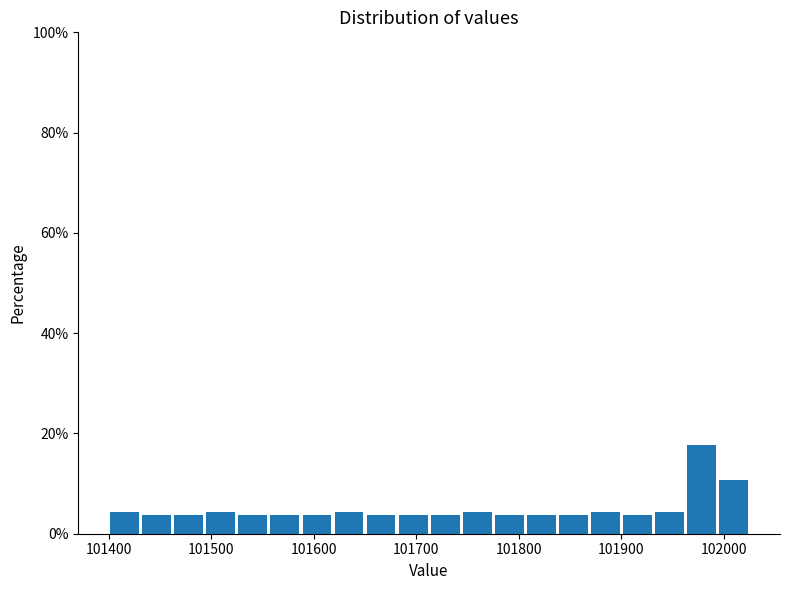

Read against the x-axis, roughly where is the centre of the tallest bar?

101980